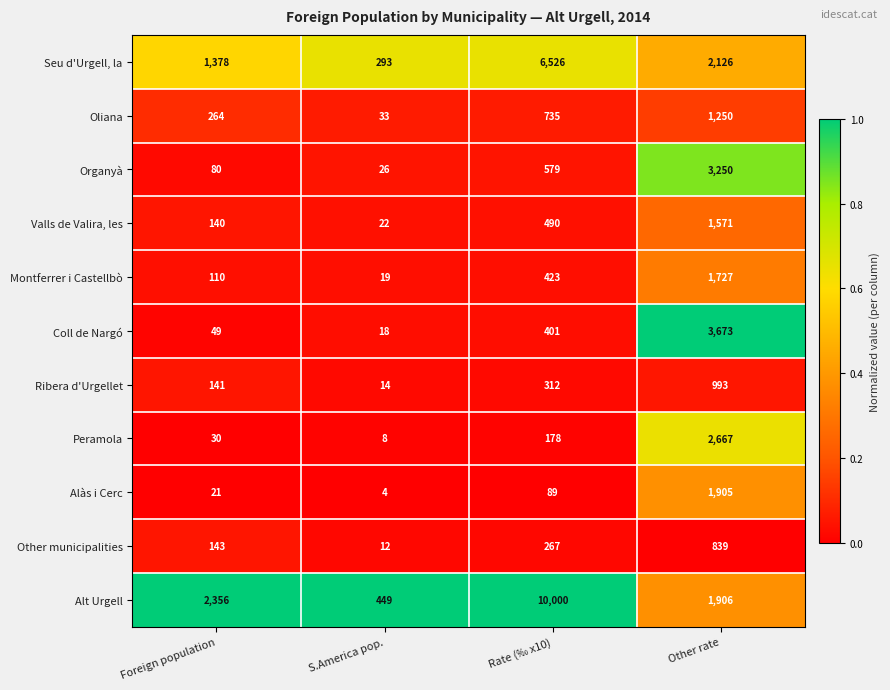

The Organyà series shows 579 at Rate (‰ x10). True or false?

True